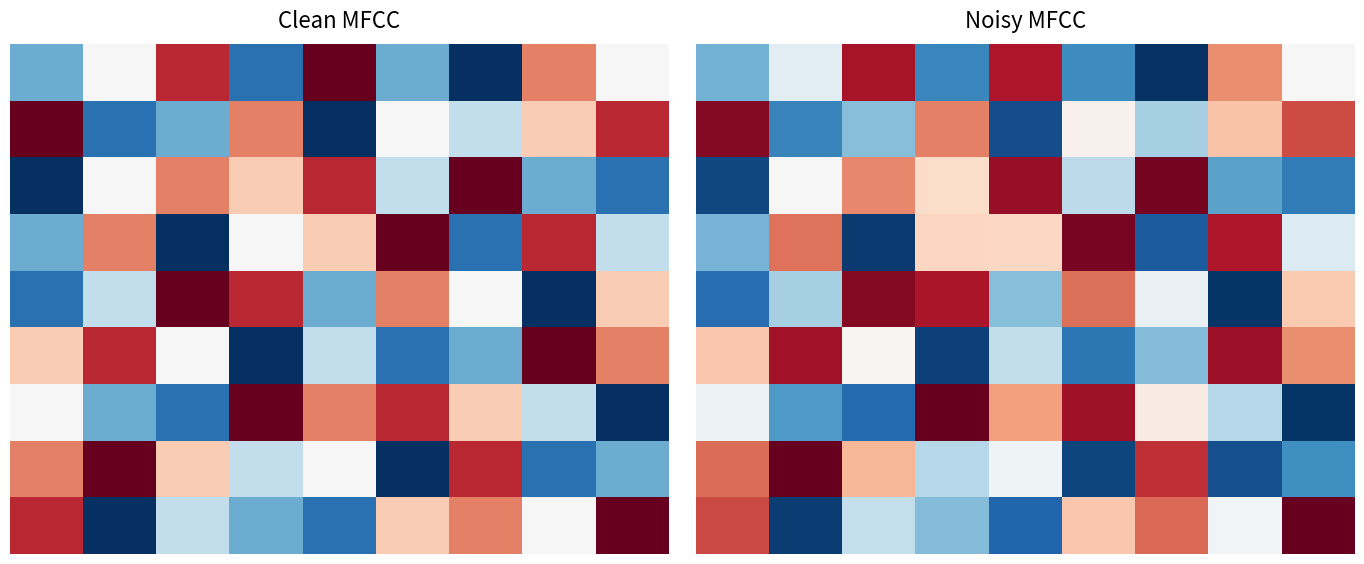

Between 5 and 4, which is larger?

4